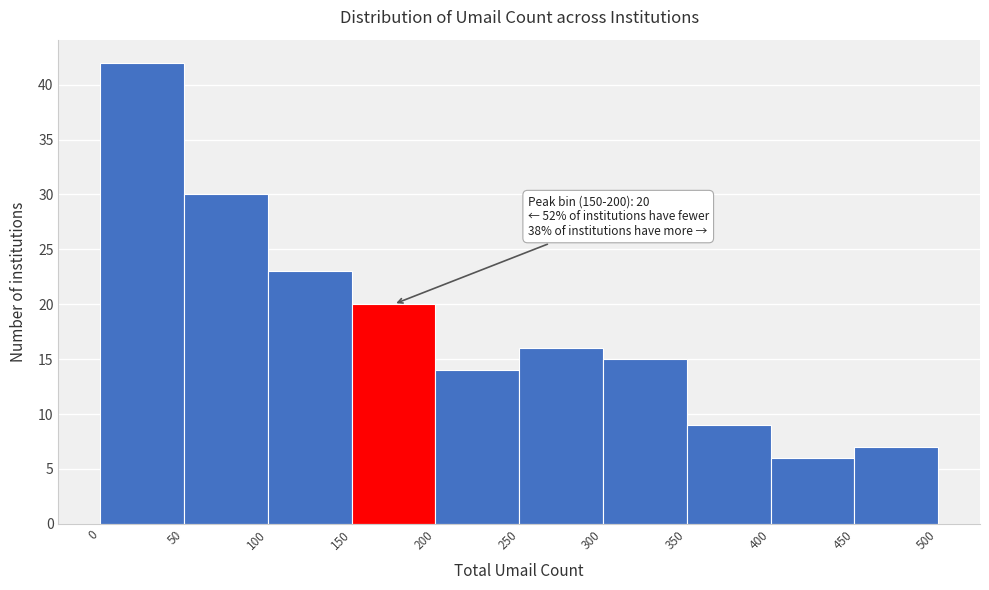

Which range on the x-axis has the tallest bar?

0 to 50